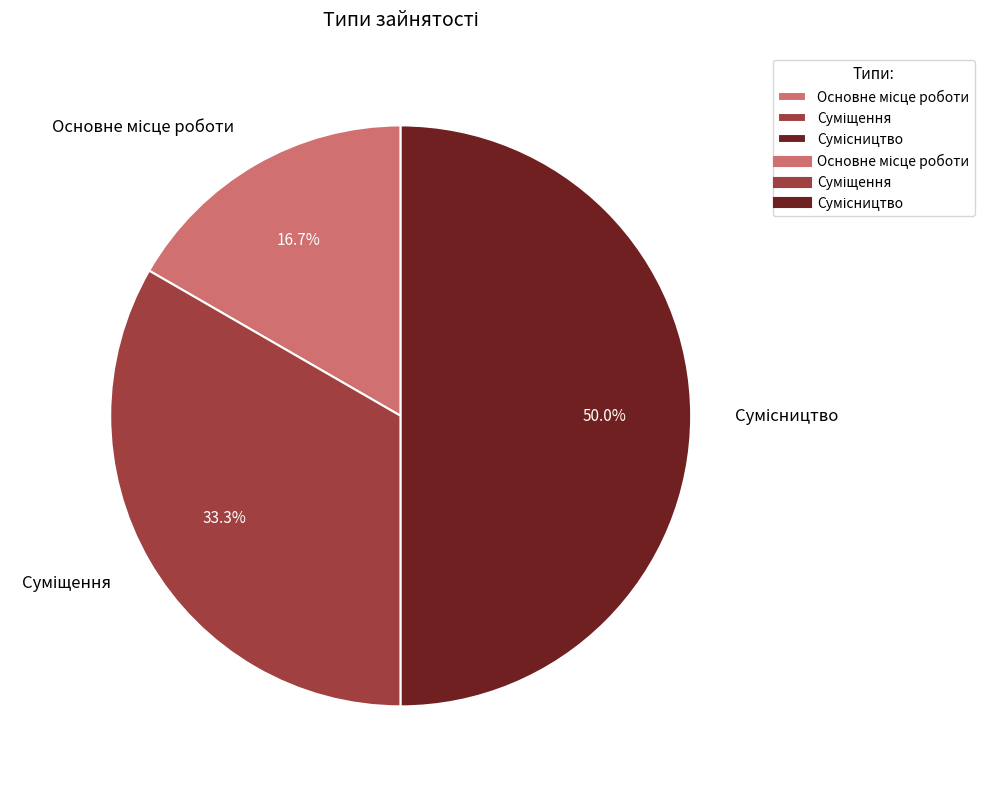

To the nearest percent, what is the difference between the Основне місце роботи and Сумісництво slice percentages?

33%